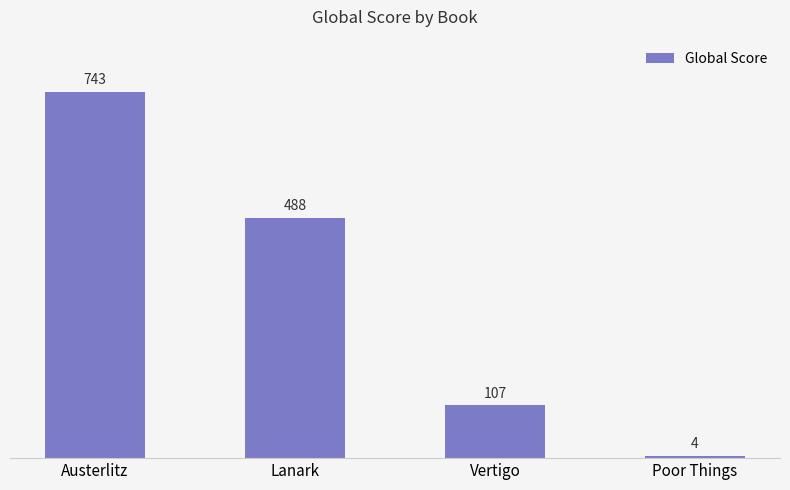

The chart shows a value of 500 at Austerlitz. True or false?

False